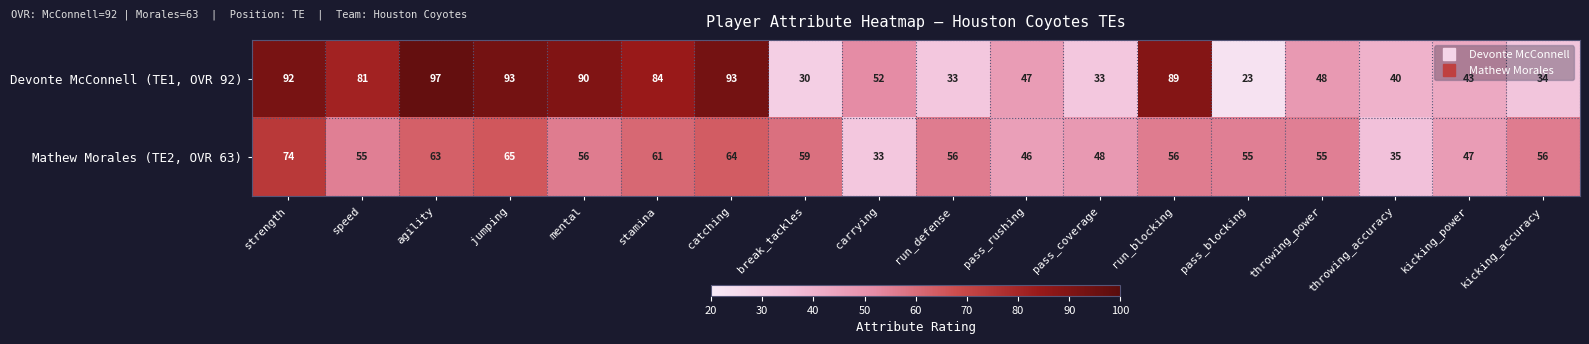

What is the average value of the Mathew Morales (TE2, OVR 63) series?

55